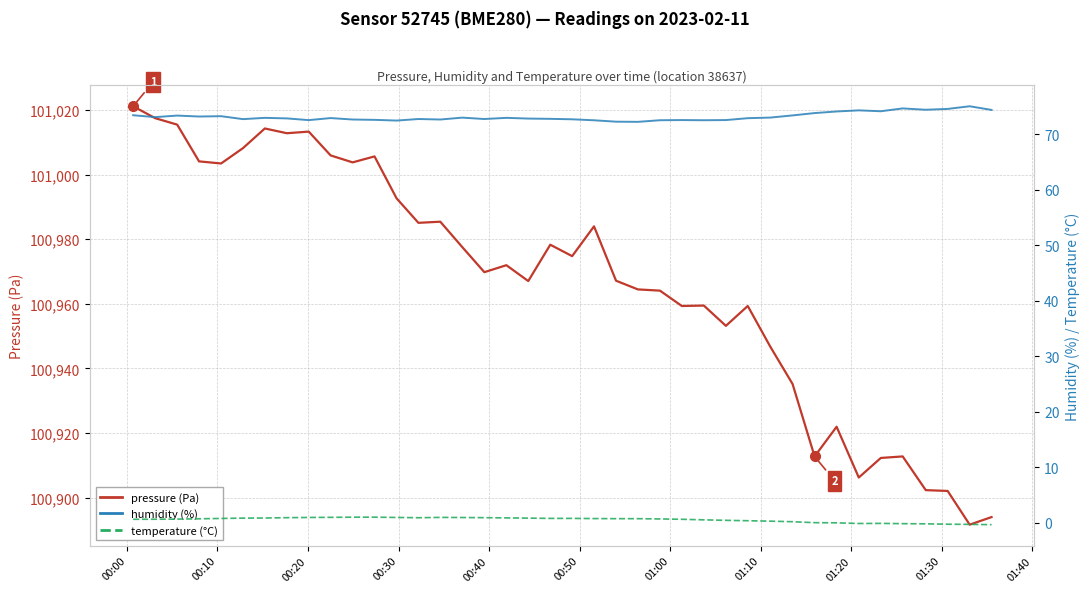

Where does the temperature (°C) series first go above 0?

00:00